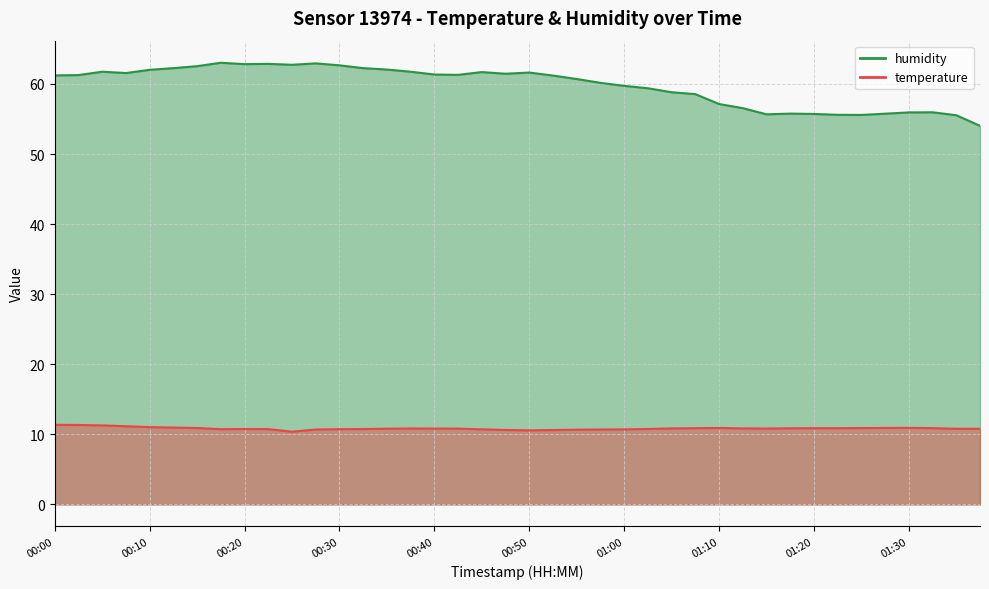

Which series has the largest total across all categories?

humidity